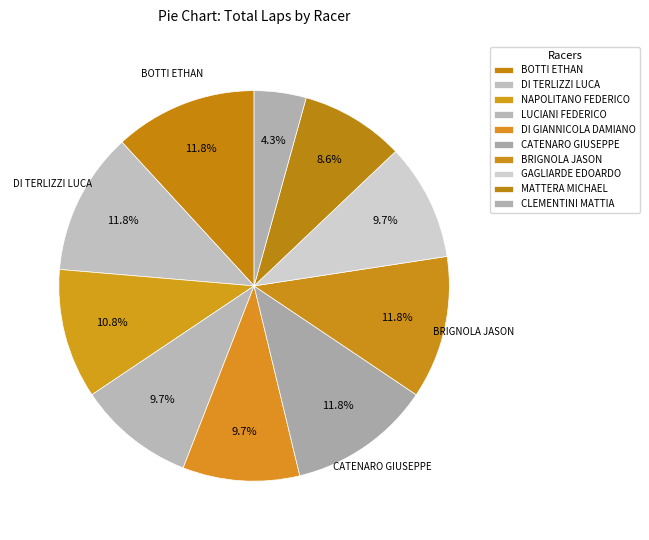

How many slices are in this pie chart?

10